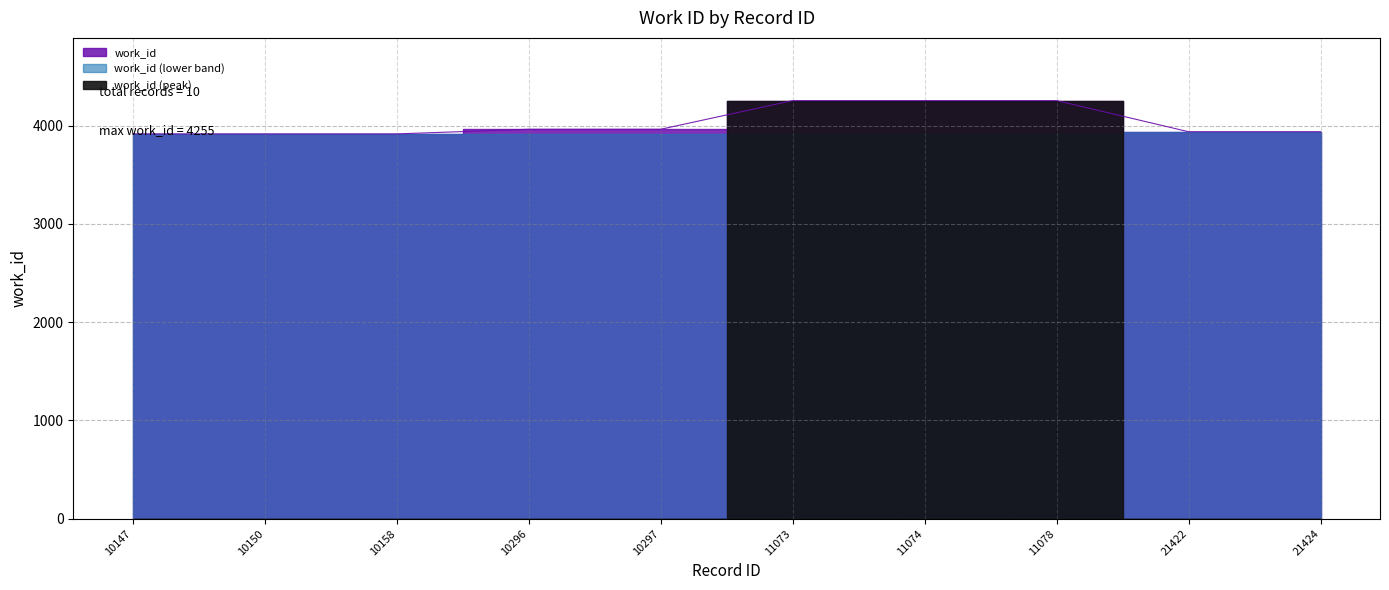

True or false: the data has more than 2 interior local peaks.

False